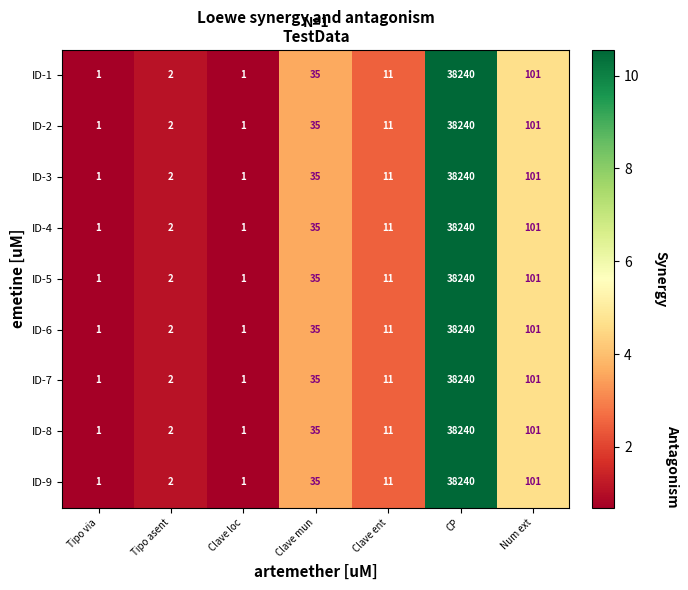

Where does the ID-4 series first go above 11?

Clave mun